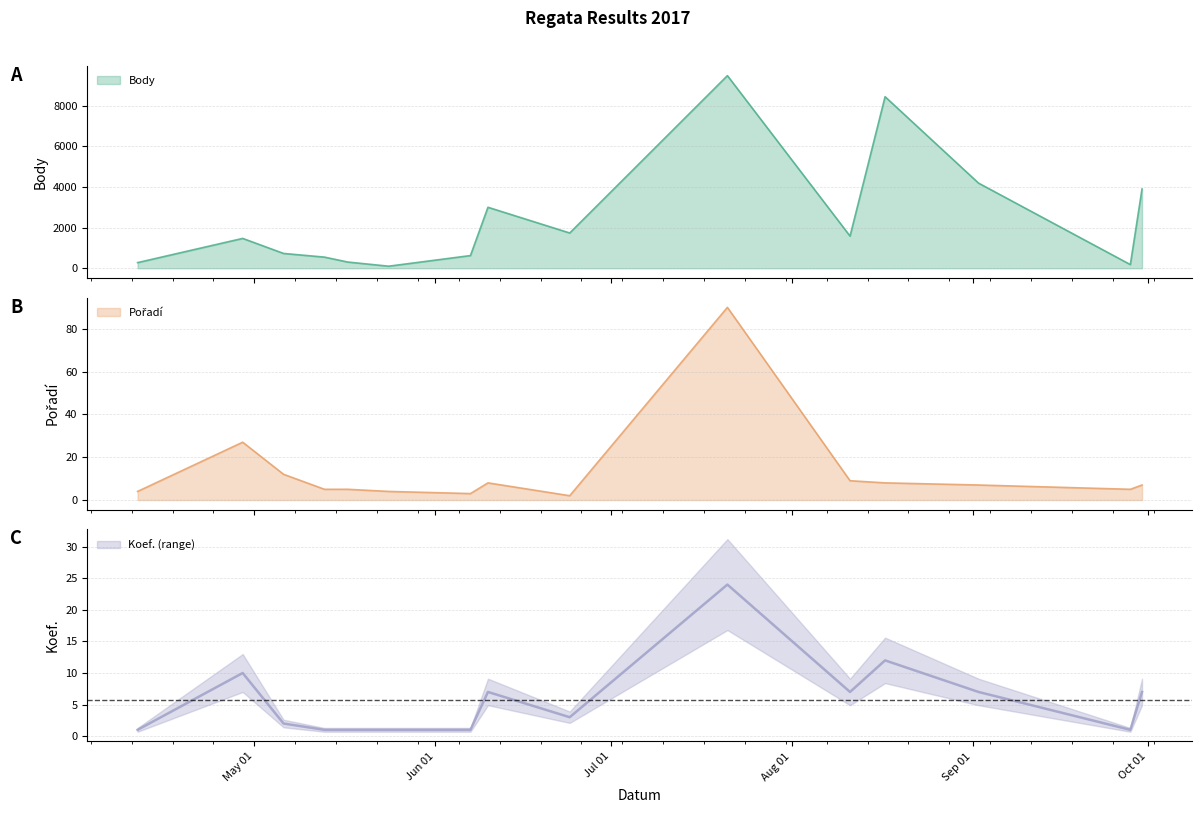

Which category has the lowest value across all series?

2017-04-11